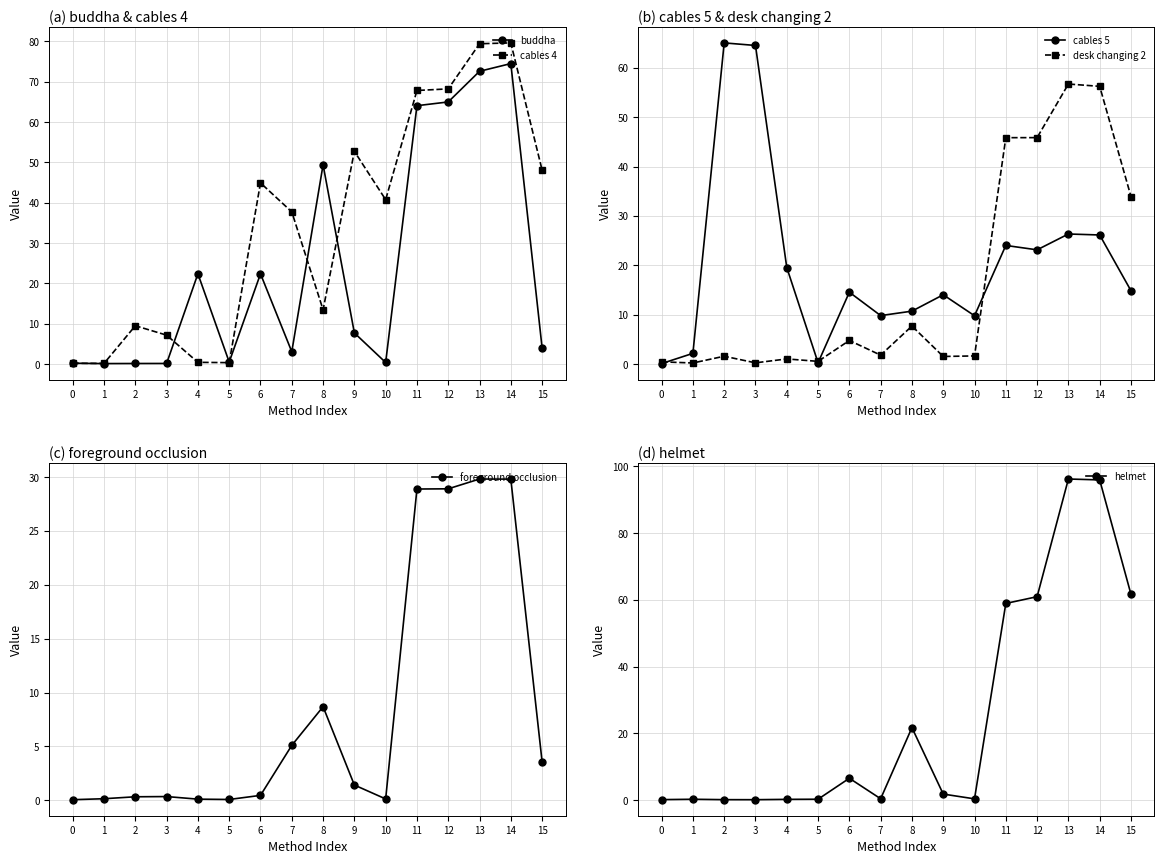

Reading left to right, transcribe all the data shown in this chart.

buddha: 0=0.2	1=0.1	2=0.1	3=0.2	4=22.4	5=0.5	6=22.4	7=3.1	8=49.4	9=7.7	10=0.4	11=64.1	12=65.0	13=72.6	14=74.5	15=4.0
cables 4: 0=0.2	1=0.2	2=9.5	3=7.2	4=0.4	5=0.4	6=44.9	7=37.7	8=13.5	9=52.8	10=40.8	11=67.8	12=68.2	13=79.4	14=79.6	15=48.1
cables 5: 0=0.1	1=2.2	2=65.1	3=64.5	4=19.6	5=0.3	6=14.6	7=9.8	8=10.7	9=14.1	10=9.8	11=24.0	12=23.1	13=26.4	14=26.2	15=14.9
desk changing 2: 0=0.5	1=0.2	2=1.6	3=0.3	4=1.1	5=0.6	6=4.8	7=1.8	8=7.7	9=1.6	10=1.7	11=45.9	12=45.9	13=56.7	14=56.3	15=34.0
foreground occlusion: 0=0.1	1=0.1	2=0.3	3=0.3	4=0.1	5=0.1	6=0.5	7=5.1	8=8.7	9=1.4	10=0.1	11=28.9	12=28.9	13=29.8	14=29.8	15=3.6
helmet: 0=0.2	1=0.3	2=0.2	3=0.2	4=0.3	5=0.3	6=6.6	7=0.4	8=21.8	9=1.8	10=0.4	11=59.0	12=61.0	13=96.2	14=96.0	15=61.7